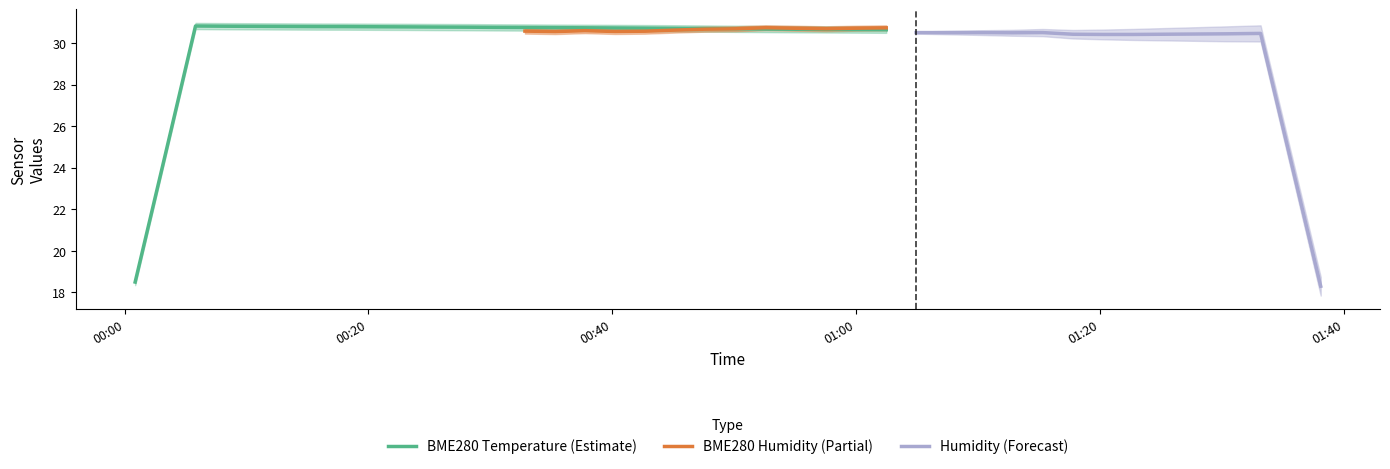

The value of BME280_humidity at 2023/08/21 01:30:17 is 77.3. True or false?

False